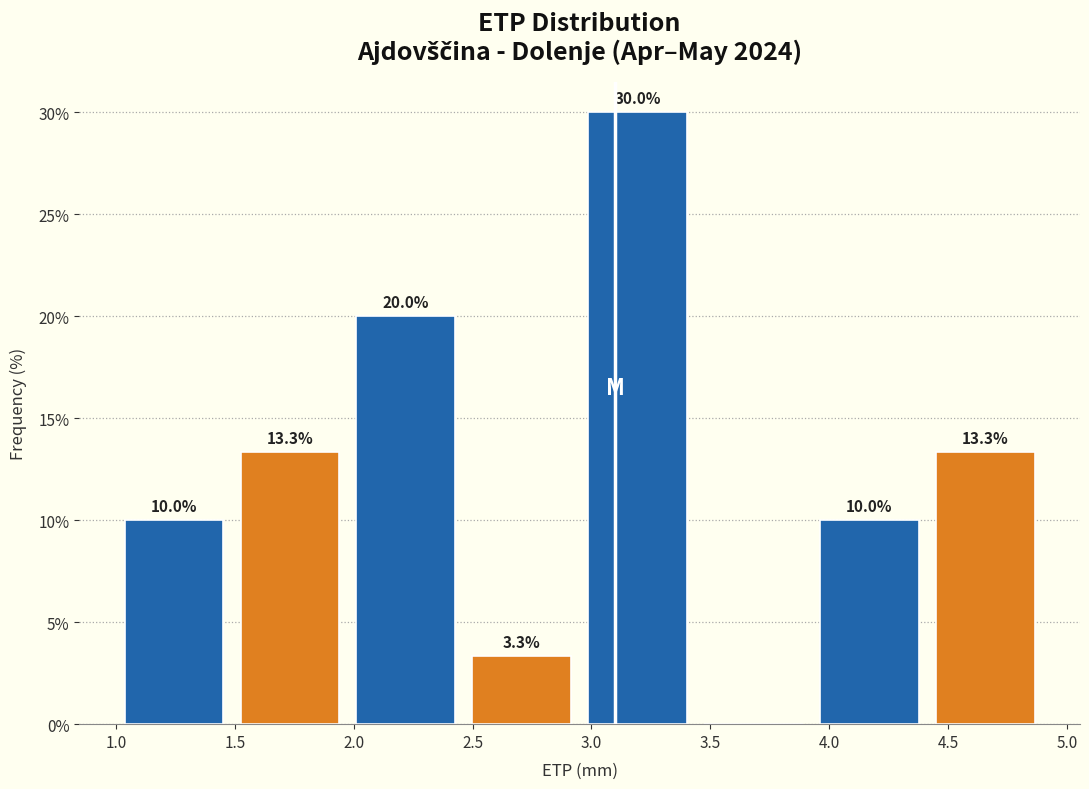

Which range on the x-axis has the tallest bar?

2.95 to 3.45